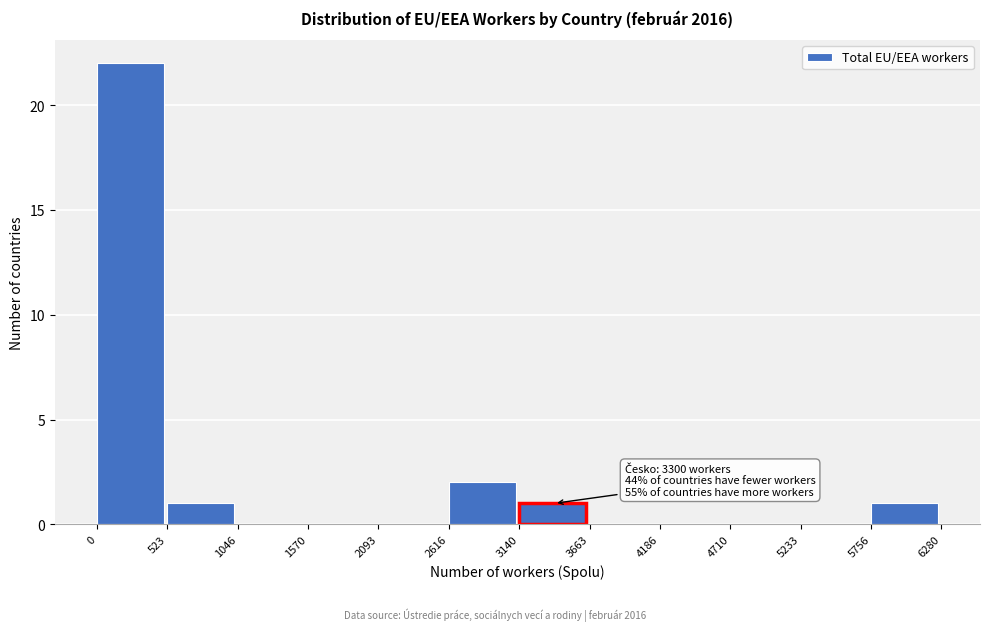

Which range on the x-axis has the tallest bar?

0 to 523